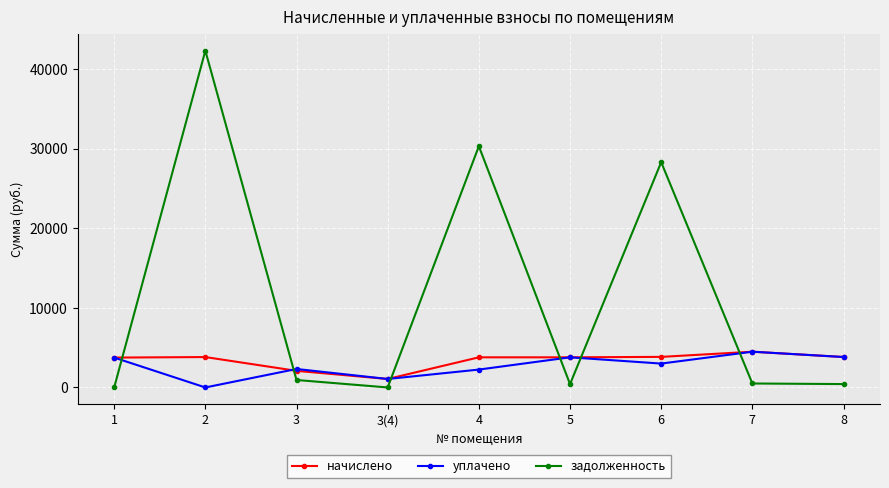

What are all the series names shown in the legend?

начислено, уплачено, задолженность